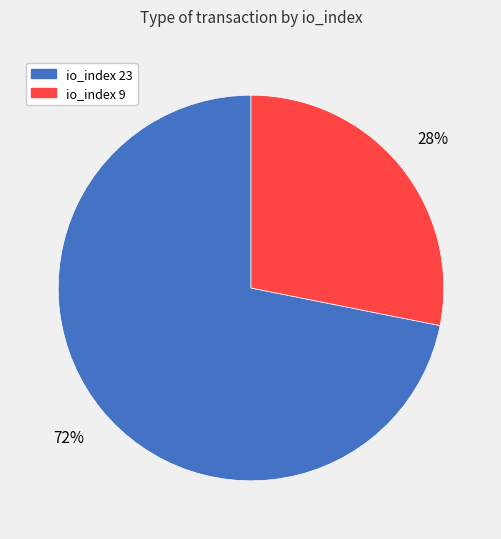

To the nearest percent, what is the average slice percentage?

50%